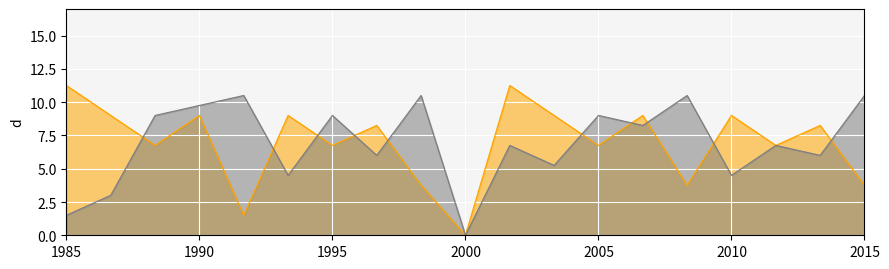

At which category is the sum across all series the highest?

1990